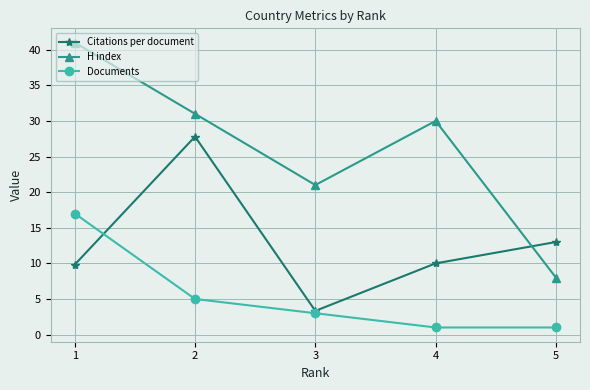

Rank the series by their maximum value, from highest to lowest.

H index, Citations per document, Documents